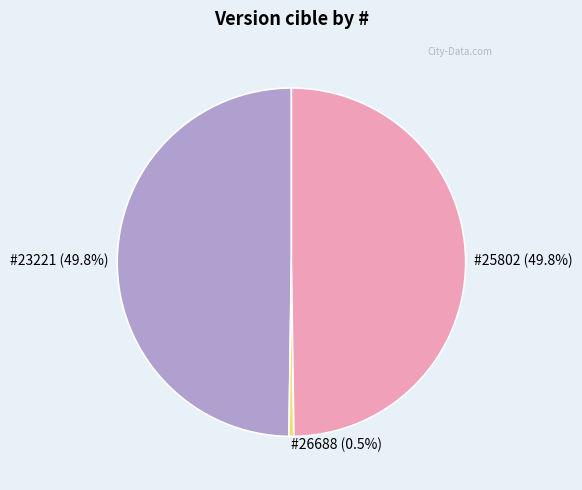

Which category has the smallest portion of the pie?

26688